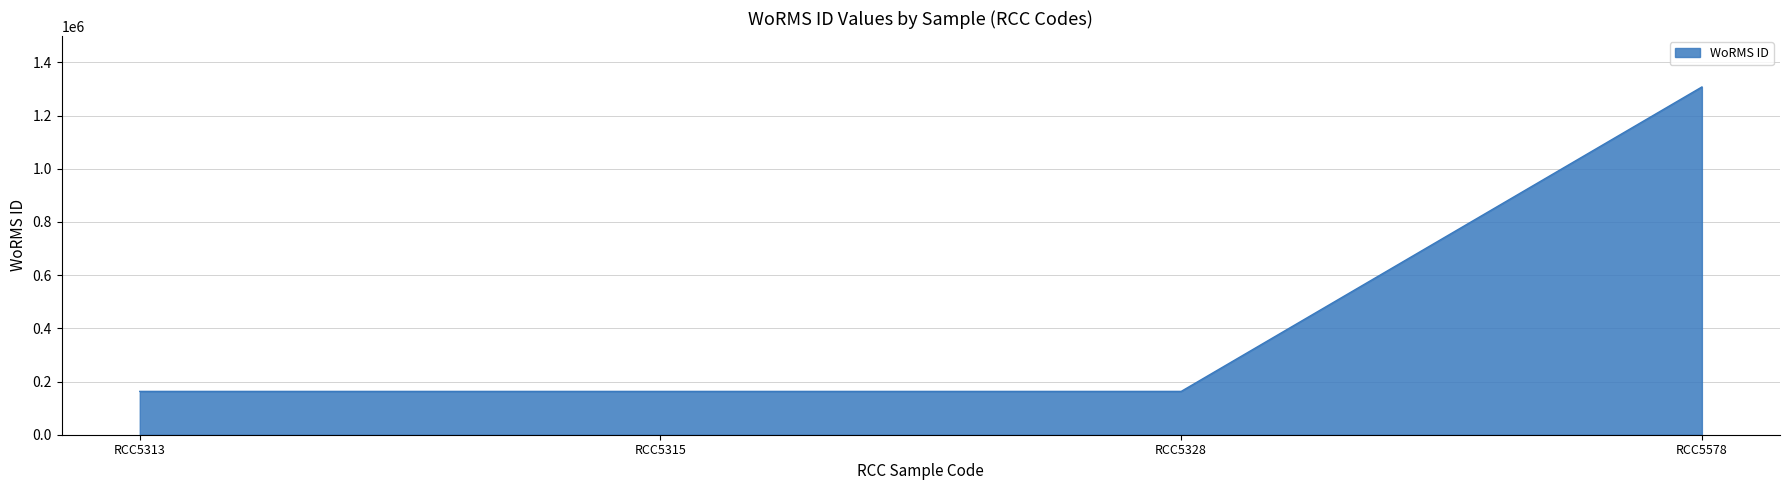

What is the minimum value shown in the chart?

162927